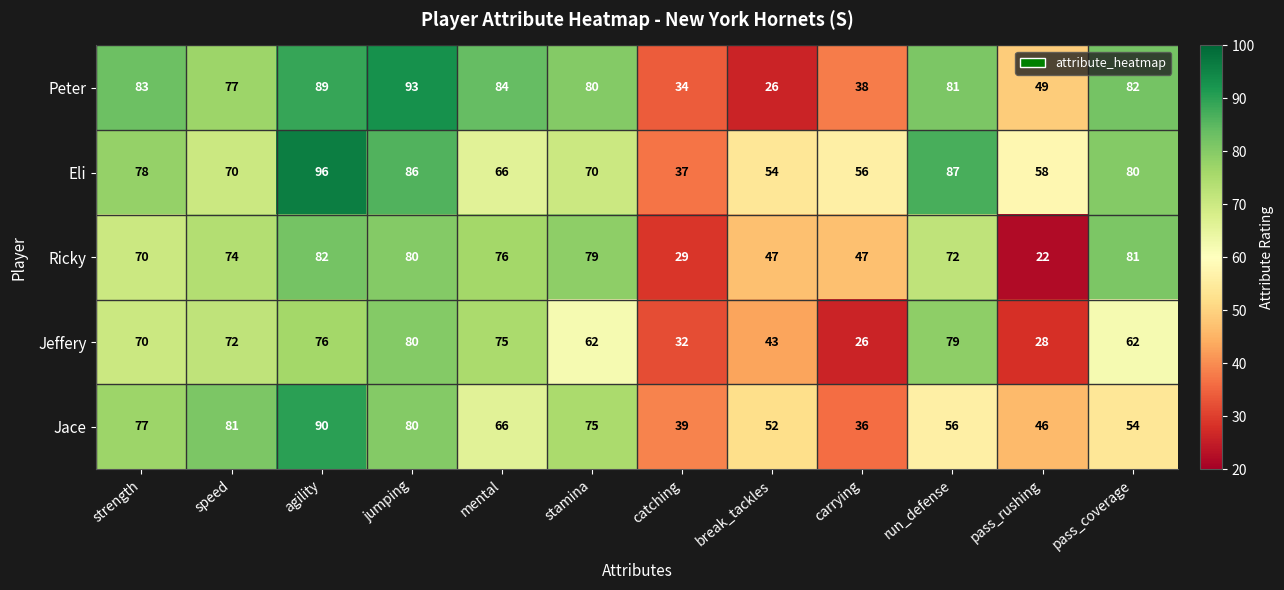

Which series has the largest total across all categories?

Eli